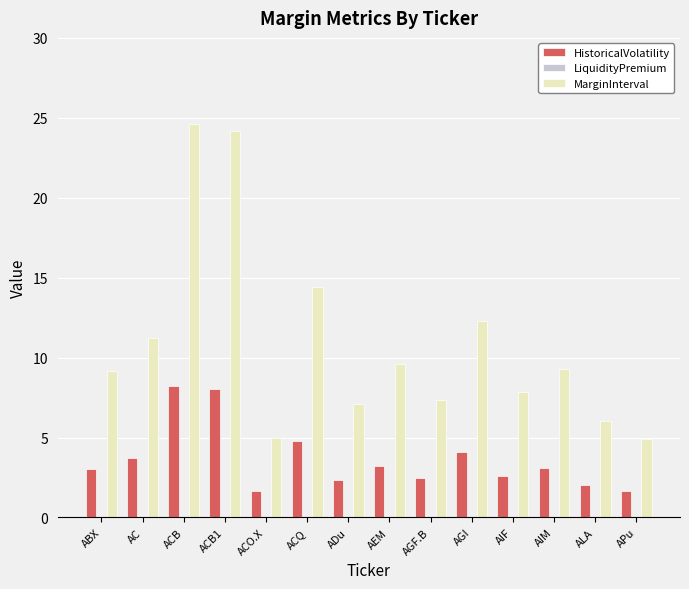

What is the total value across all series at AC?

15.0